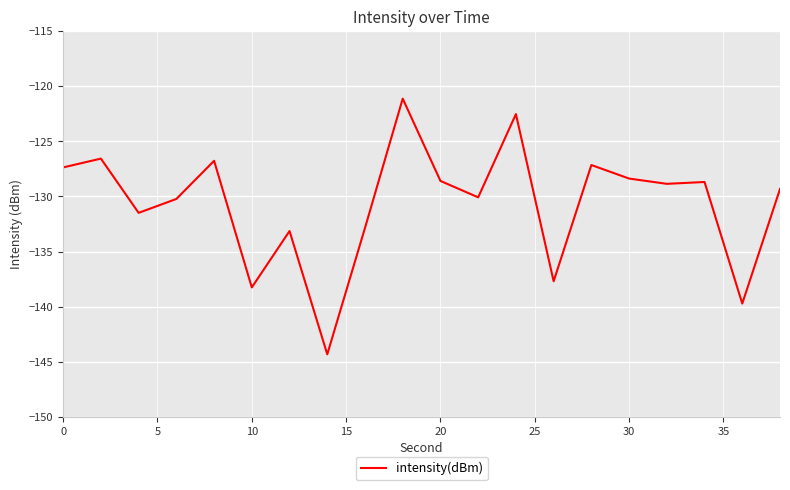

What is the difference between the maximum and minimum values?

23.2